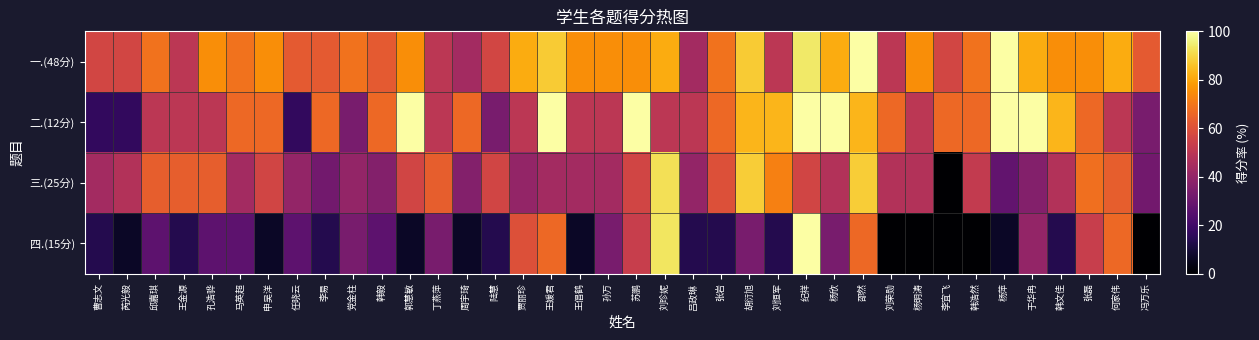

Reading left to right, extract all data points from this chart.

一.(48分): 曹志文=56.2	芮光毅=56.2	邱嘉琪=68.8	王金源=50.0	孔浩骅=75.0	马英超=68.8	申吴洋=75.0	任晓云=62.5	李易=62.5	党金柱=68.8	韩毅=62.5	郭慧敏=75.0	丁燕萍=50.0	周宇琦=43.8	陆慧=56.2	贾丽珍=81.2	王媛君=87.5	王倡鹤=75.0	孙万=75.0	苏鹏=75.0	刘珍妮=81.2	吕政琳=43.8	张岩=68.8	胡衍旭=87.5	刘恒军=50.0	纪祥=93.8	杨欣=81.2	邵然=100.0	刘荣勋=50.0	杨明涛=75.0	李宜飞=56.2	韩浩然=68.8	杨萍=100.0	于华冉=81.2	韩文佳=75.0	张磊=75.0	何家伟=81.2	冯万乐=62.5
二.(12分): 曹志文=16.7	芮光毅=16.7	邱嘉琪=50.0	王金源=50.0	孔浩骅=50.0	马英超=66.7	申吴洋=66.7	任晓云=16.7	李易=66.7	党金柱=33.3	韩毅=66.7	郭慧敏=100.0	丁燕萍=50.0	周宇琦=66.7	陆慧=33.3	贾丽珍=50.0	王媛君=100.0	王倡鹤=50.0	孙万=50.0	苏鹏=100.0	刘珍妮=50.0	吕政琳=50.0	张岩=66.7	胡衍旭=83.3	刘恒军=83.3	纪祥=100.0	杨欣=100.0	邵然=83.3	刘荣勋=66.7	杨明涛=50.0	李宜飞=66.7	韩浩然=66.7	杨萍=100.0	于华冉=100.0	韩文佳=83.3	张磊=66.7	何家伟=50.0	冯万乐=33.3
三.(25分): 曹志文=44.0	芮光毅=48.0	邱嘉琪=64.0	王金源=64.0	孔浩骅=64.0	马英超=44.0	申吴洋=56.0	任晓云=40.0	李易=32.0	党金柱=40.0	韩毅=36.0	郭慧敏=56.0	丁燕萍=64.0	周宇琦=36.0	陆慧=56.0	贾丽珍=40.0	王媛君=44.0	王倡鹤=44.0	孙万=44.0	苏鹏=56.0	刘珍妮=92.0	吕政琳=40.0	张岩=60.0	胡衍旭=88.0	刘恒军=72.0	纪祥=56.0	杨欣=48.0	邵然=88.0	刘荣勋=48.0	杨明涛=48.0	李宜飞=0.0	韩浩然=52.0	杨萍=28.0	于华冉=36.0	韩文佳=48.0	张磊=68.0	何家伟=64.0	冯万乐=32.0
四.(15分): 曹志文=13.3	芮光毅=6.7	邱嘉琪=26.7	王金源=13.3	孔浩骅=26.7	马英超=26.7	申吴洋=6.7	任晓云=26.7	李易=13.3	党金柱=33.3	韩毅=26.7	郭慧敏=6.7	丁燕萍=33.3	周宇琦=6.7	陆慧=13.3	贾丽珍=60.0	王媛君=66.7	王倡鹤=6.7	孙万=33.3	苏鹏=53.3	刘珍妮=93.3	吕政琳=13.3	张岩=13.3	胡衍旭=33.3	刘恒军=13.3	纪祥=100.0	杨欣=33.3	邵然=66.7	刘荣勋=0.0	杨明涛=0.0	李宜飞=0.0	韩浩然=0.0	杨萍=6.7	于华冉=40.0	韩文佳=13.3	张磊=53.3	何家伟=66.7	冯万乐=0.0